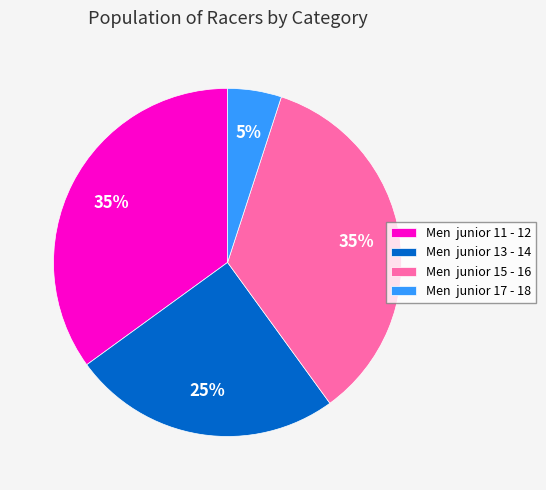

To the nearest percent, what percentage of the pie is Men junior 15 - 16?

35%